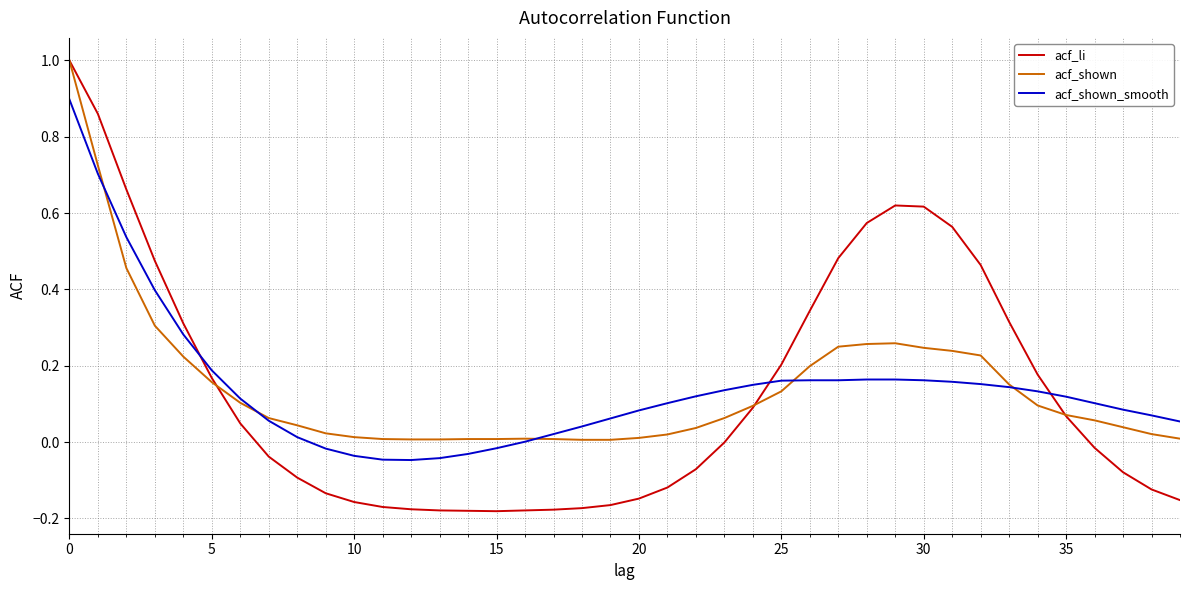

Which series has the widest spread of values?

acf_li